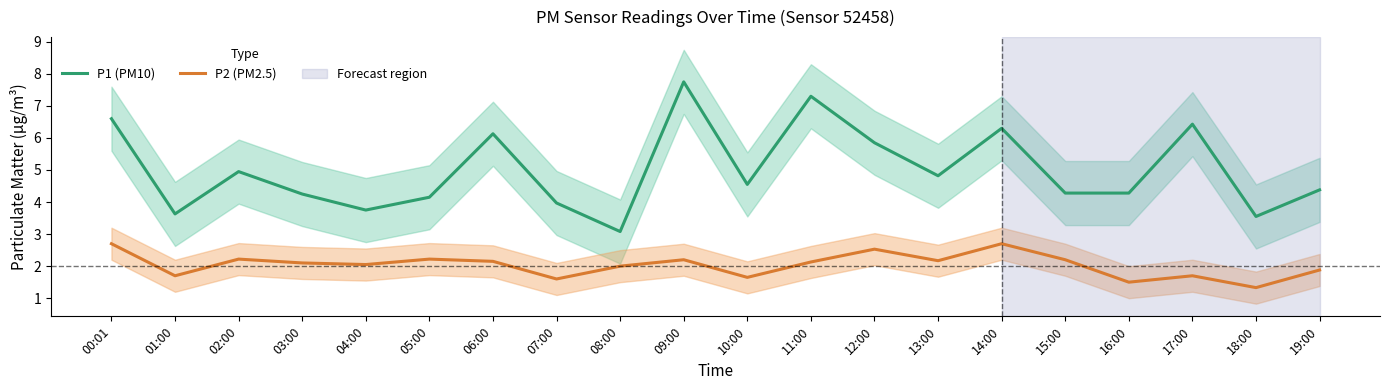

True or false: P2 (PM2.5) and P1 (PM10) cross at least once.

False